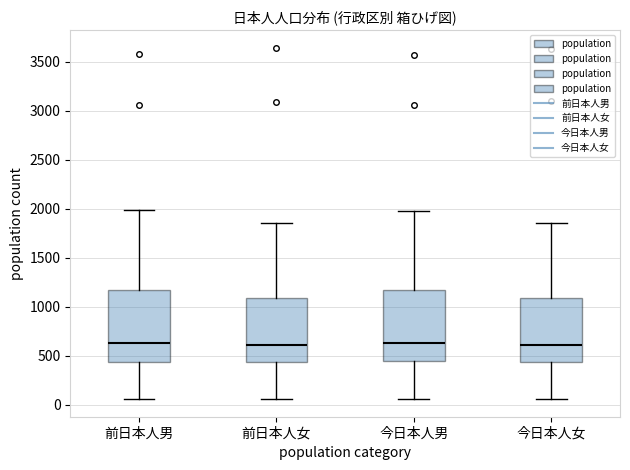

Where is the lower edge of the box for 前日本人女 on the y-axis? The values are not printed on the chart, so give them approximately, as read against the axis.

450